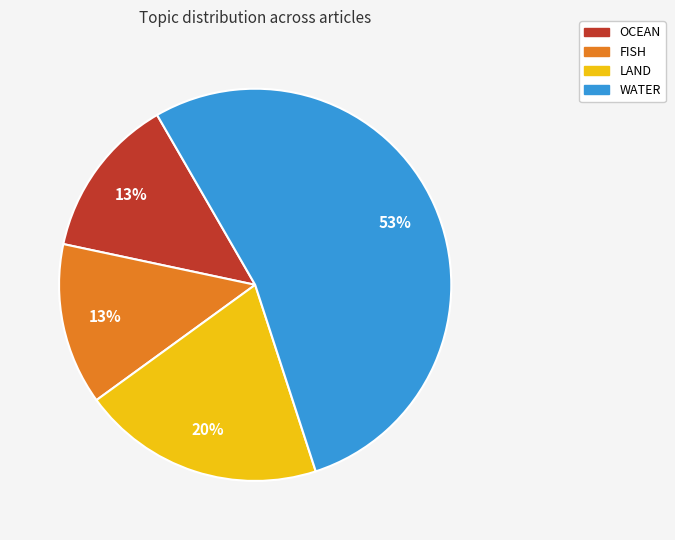

Does any single category account for the majority?

Yes